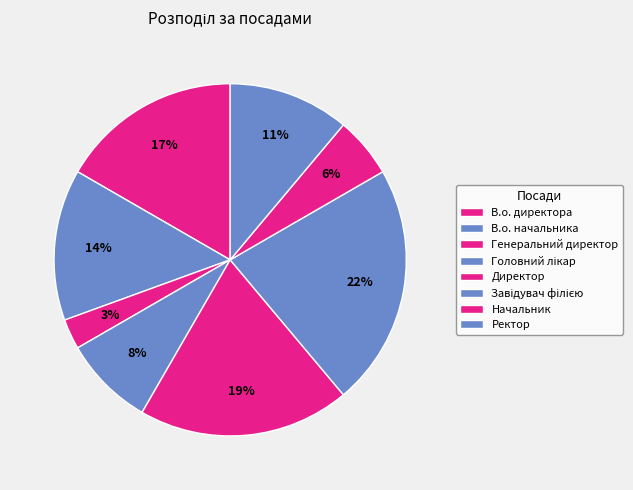

Do Ректор and В.о. начальника together represent more than half of the pie?

No